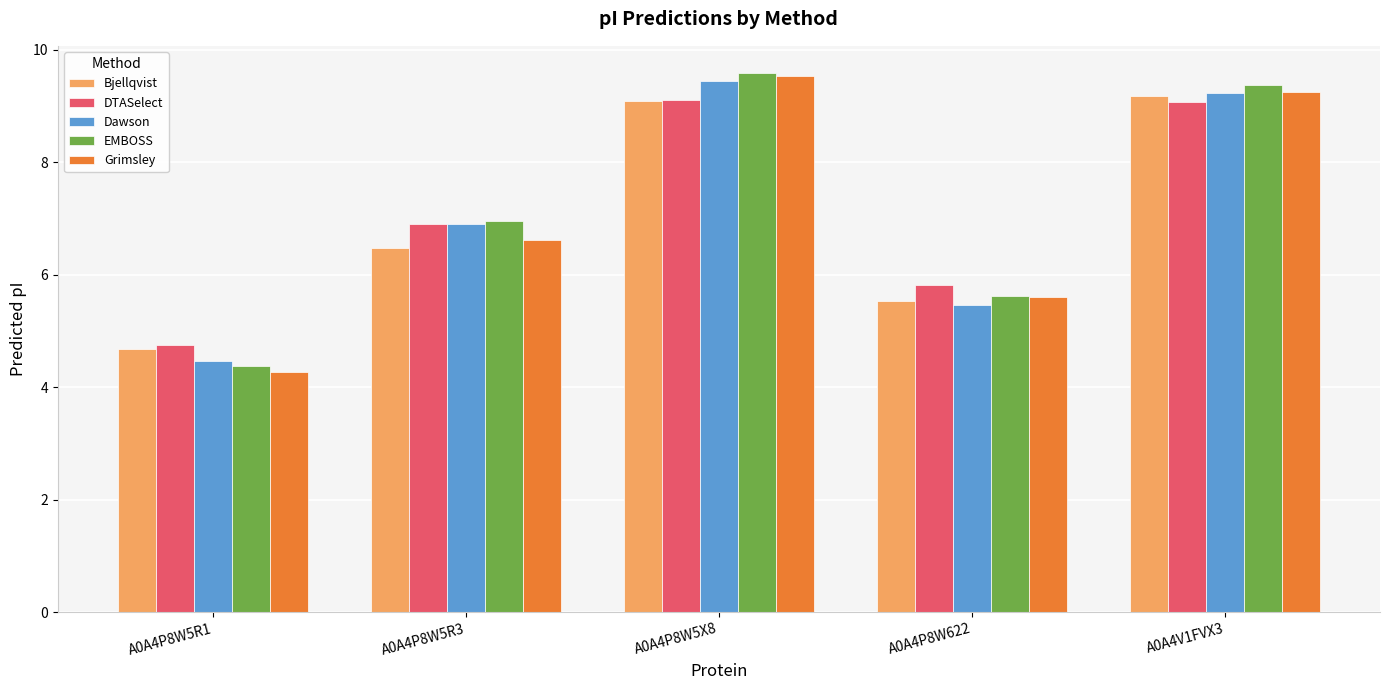

How many bars are there in each group?

5